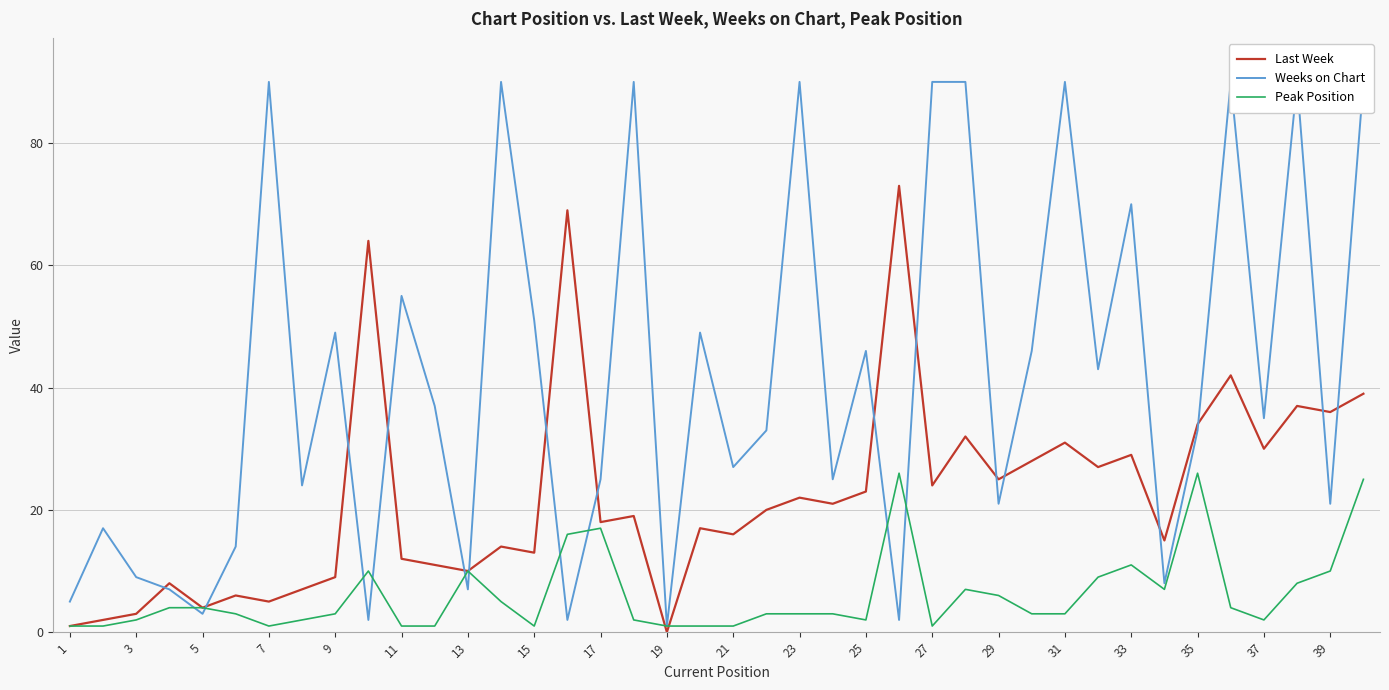

True or false: Peak Position has a value of 10 at 39.

True